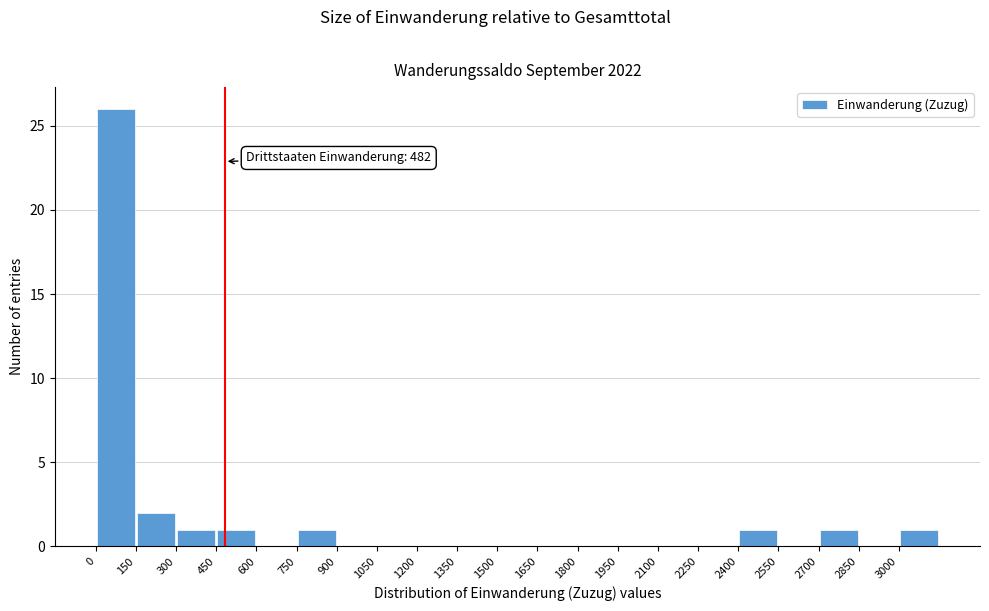

Which range on the x-axis has the tallest bar?

0 to 150